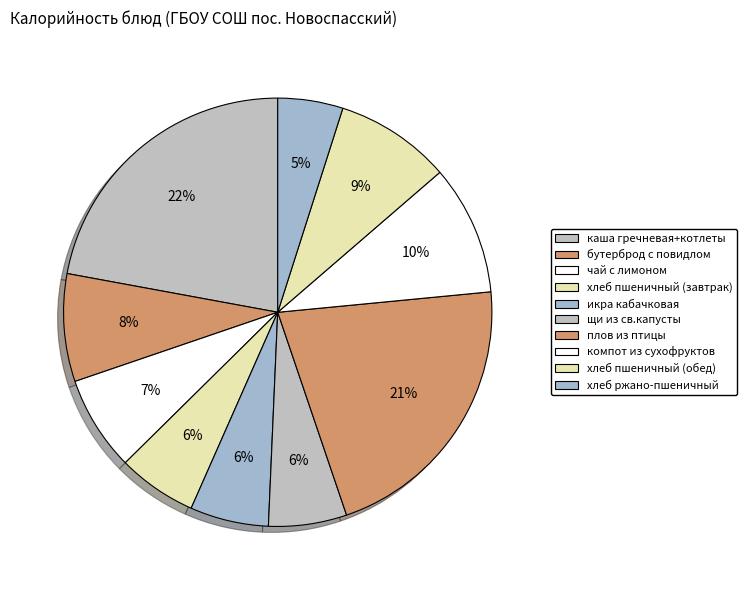

Does any single category account for the majority?

No